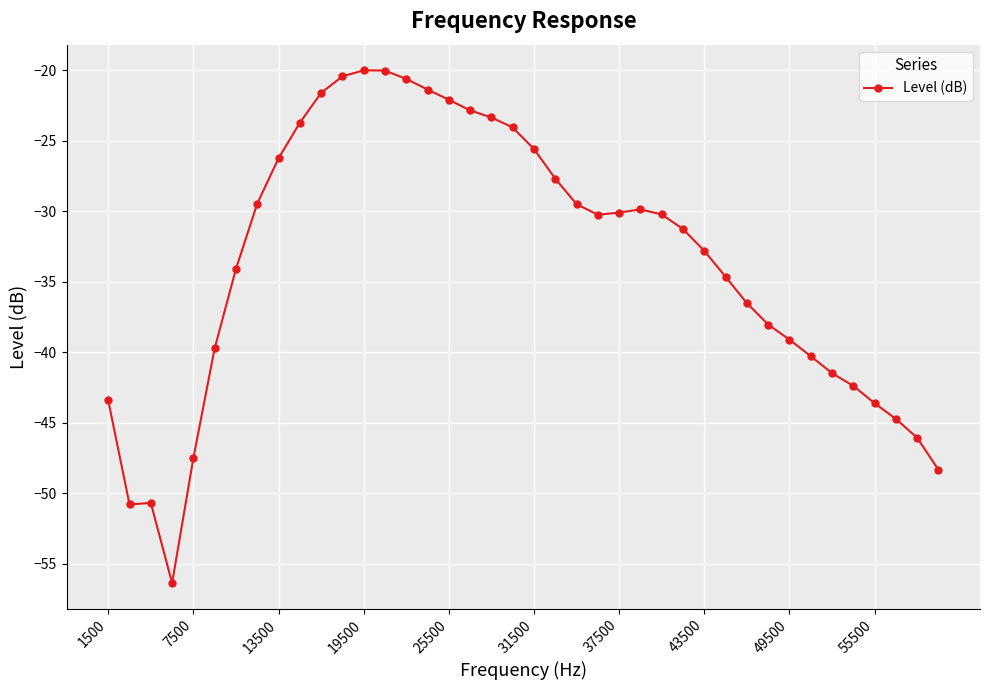

Does the chart display data point markers on the line(s)?

Yes